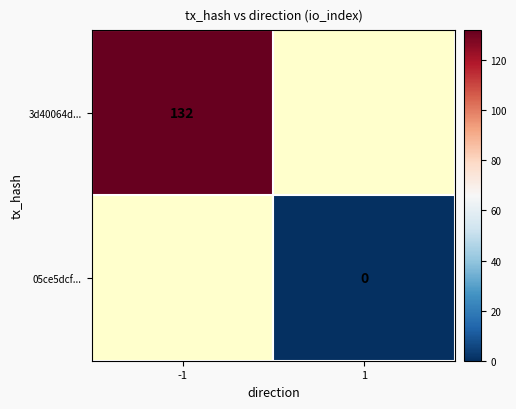

The value of 3d40064d... at -1 is 132. True or false?

True